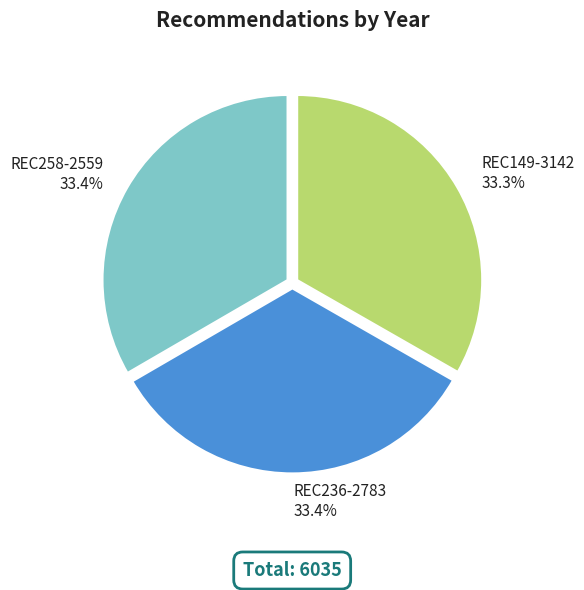

How many slices are in this pie chart?

3